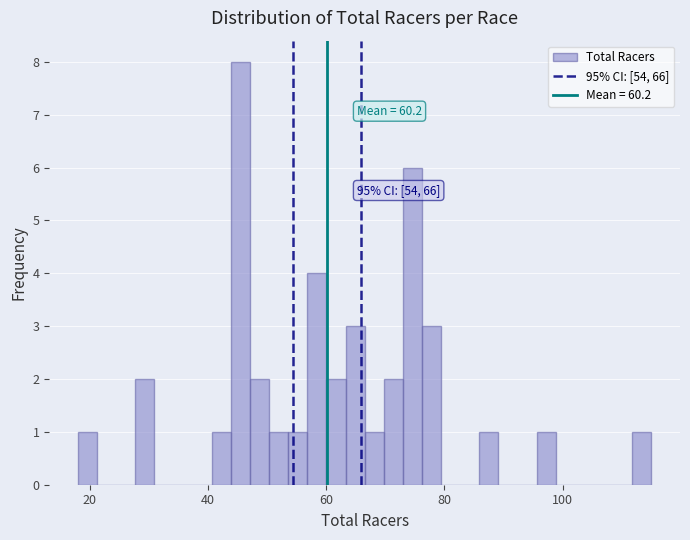

Read against the x-axis, roughly where is the centre of the tallest bar?

46